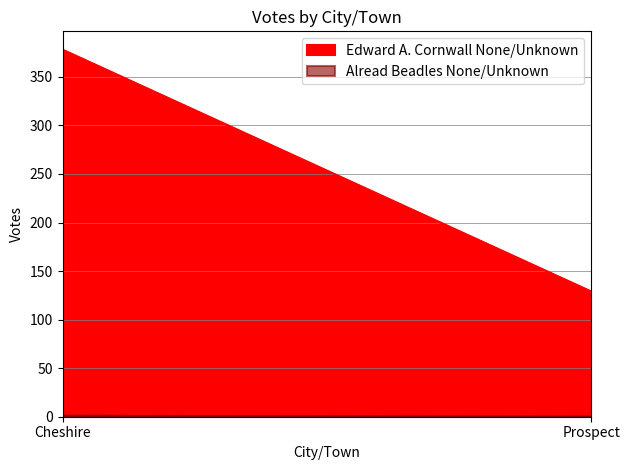

How many data points does each series have?

2